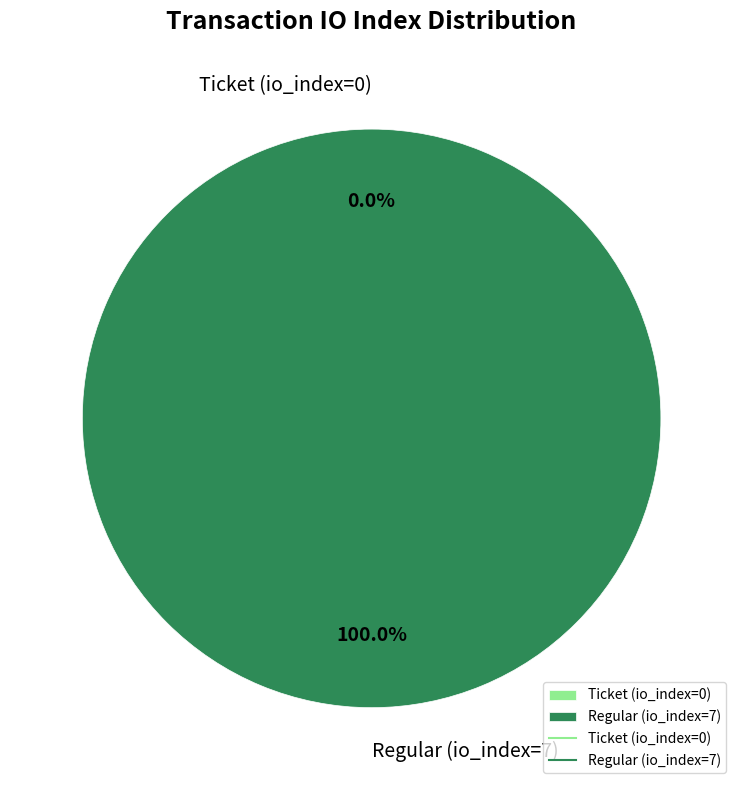

Does Ticket (io_index=0) represent more than half of the total?

No